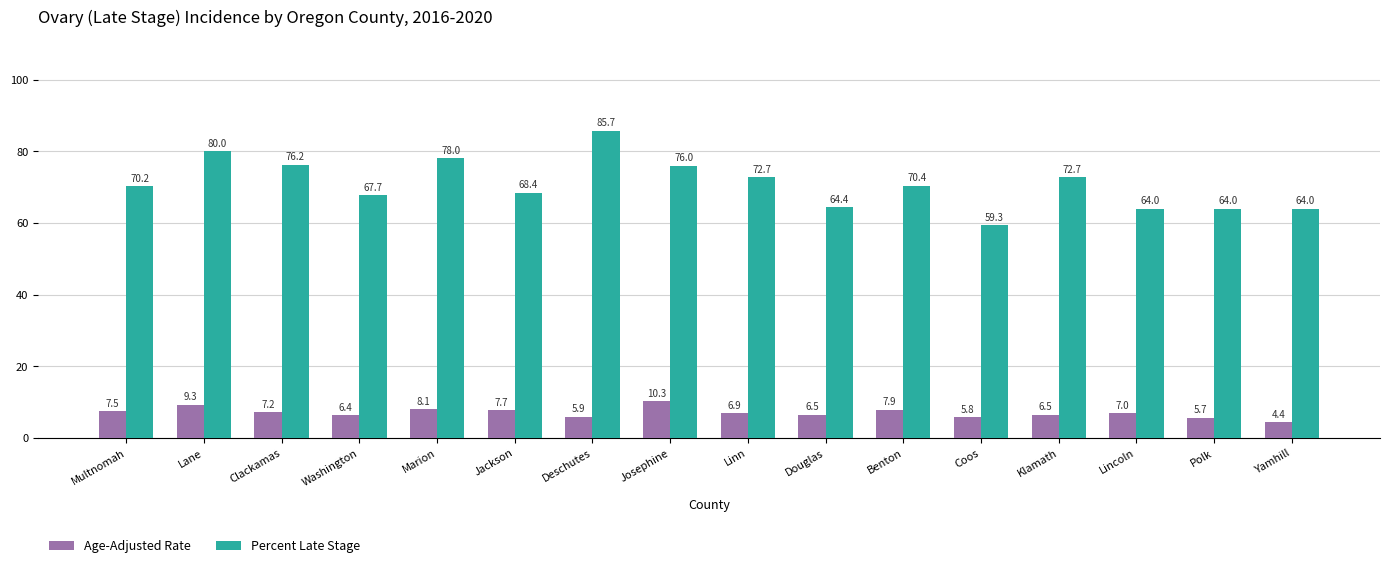

What is the label of the 11th bar from the left?

Benton